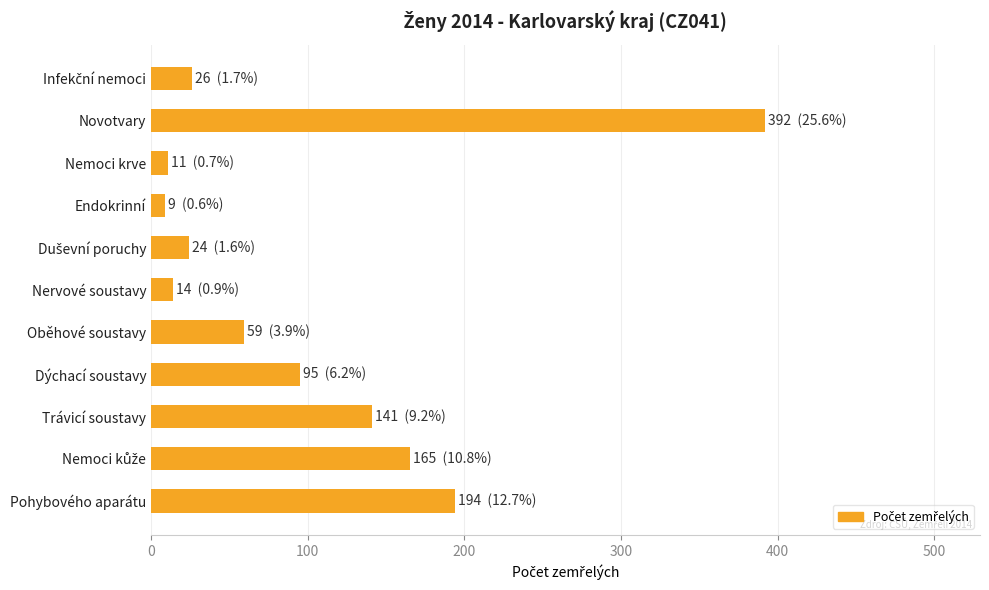

Where is the data nearest to the value 200?

Pohybového aparátu